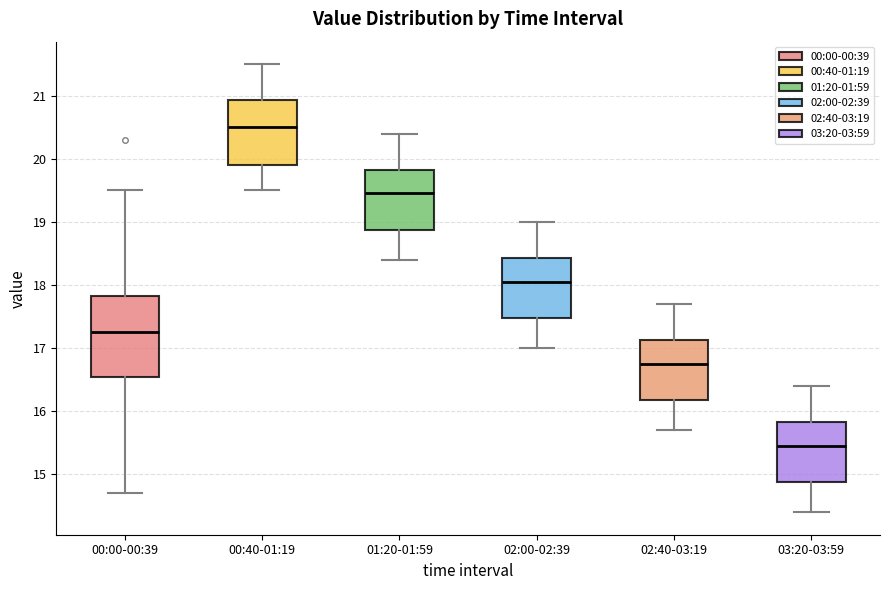

Comparing the boxes themselves (not the whiskers), which one is the tallest?

00:00-00:39